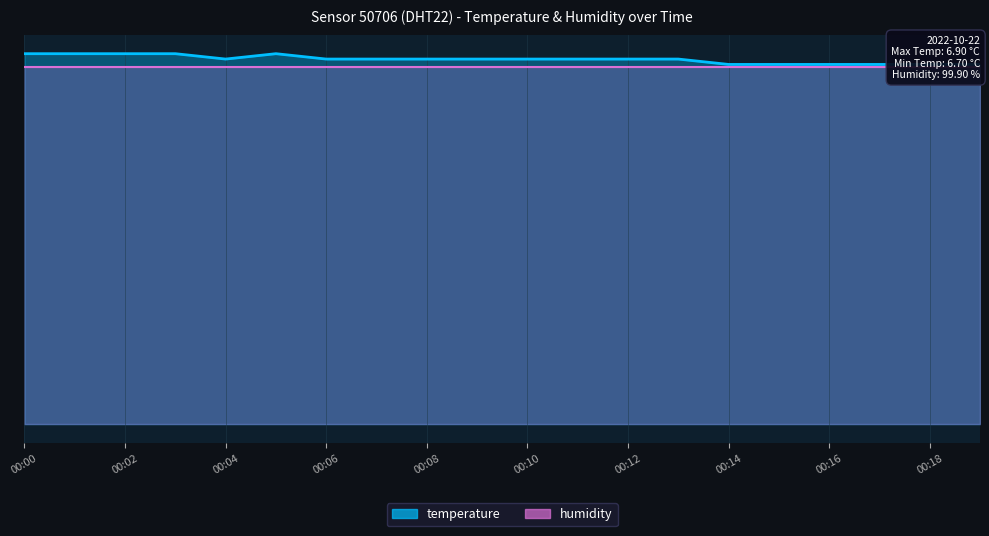

What is the difference between the second highest and second lowest values?

0.2